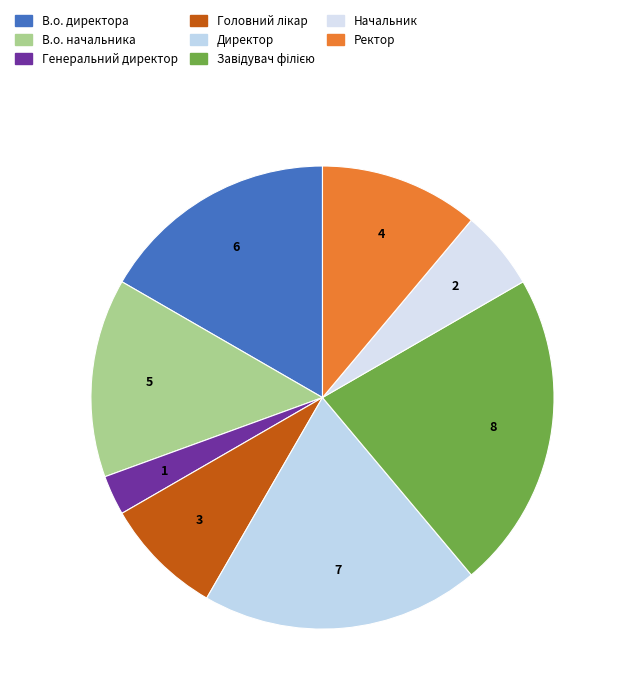

Is it true that Директор is 10% of the pie?

False